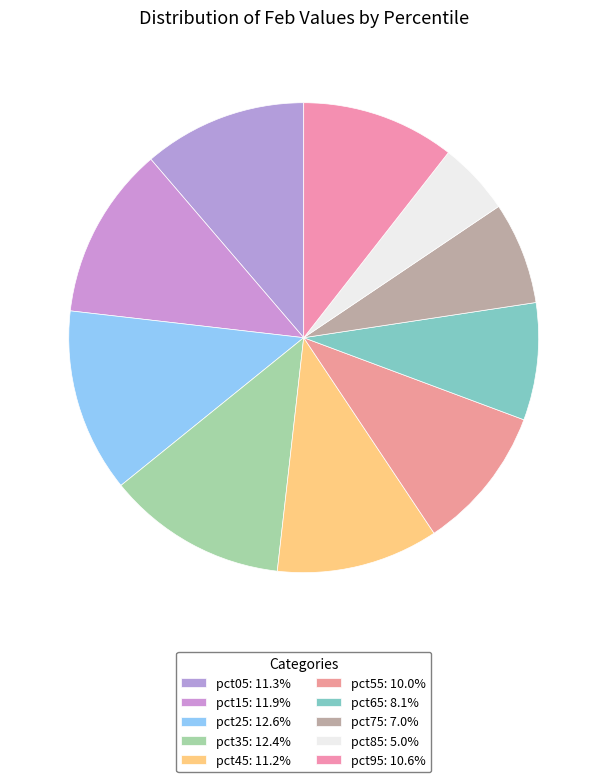

What is the smallest slice in the pie chart?

pct85